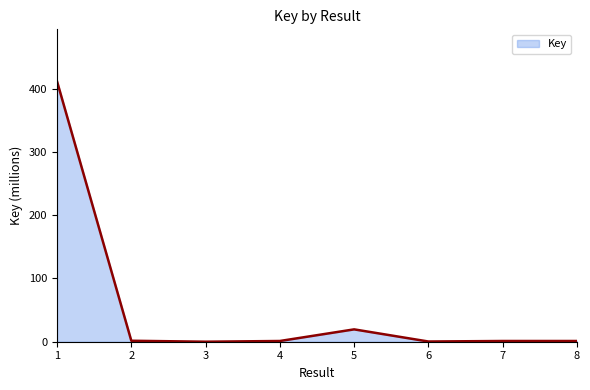

What is the average value?

54.6